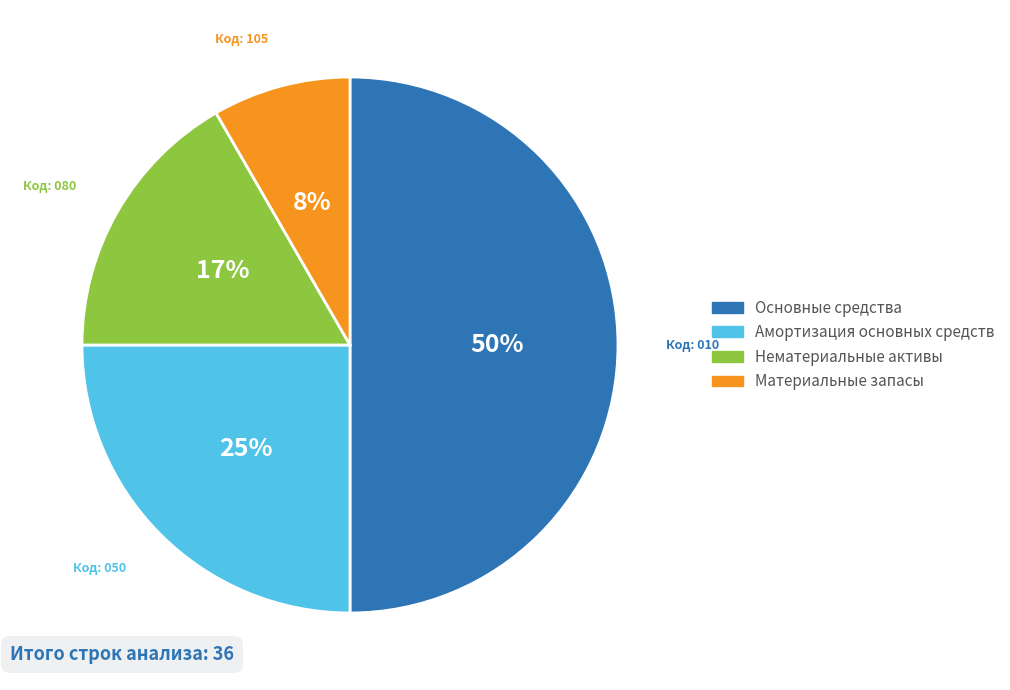

Do Материальные запасы and Основные средства together represent more than half of the pie?

Yes